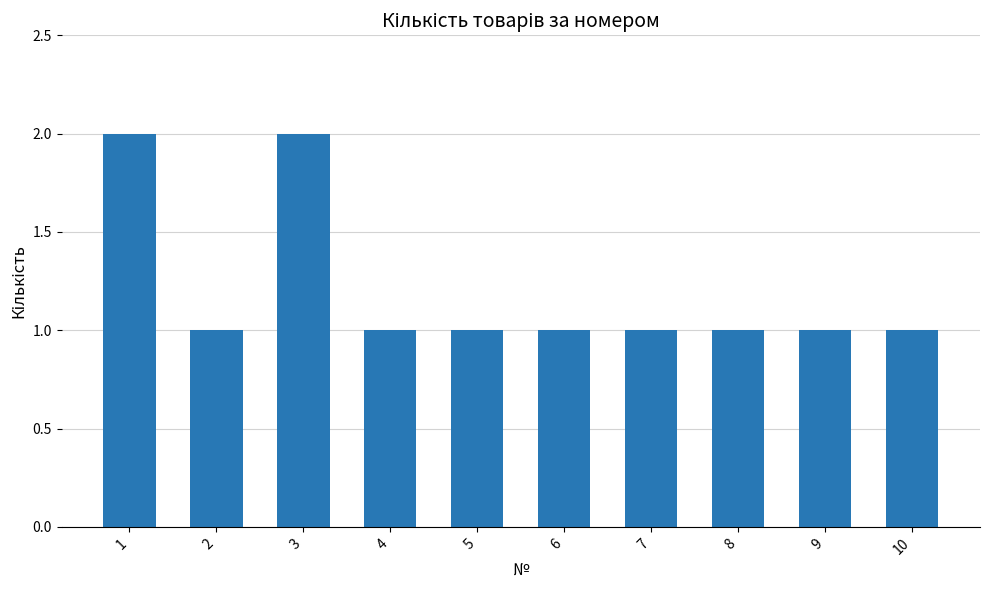

The value at 6 is 1. True or false?

True